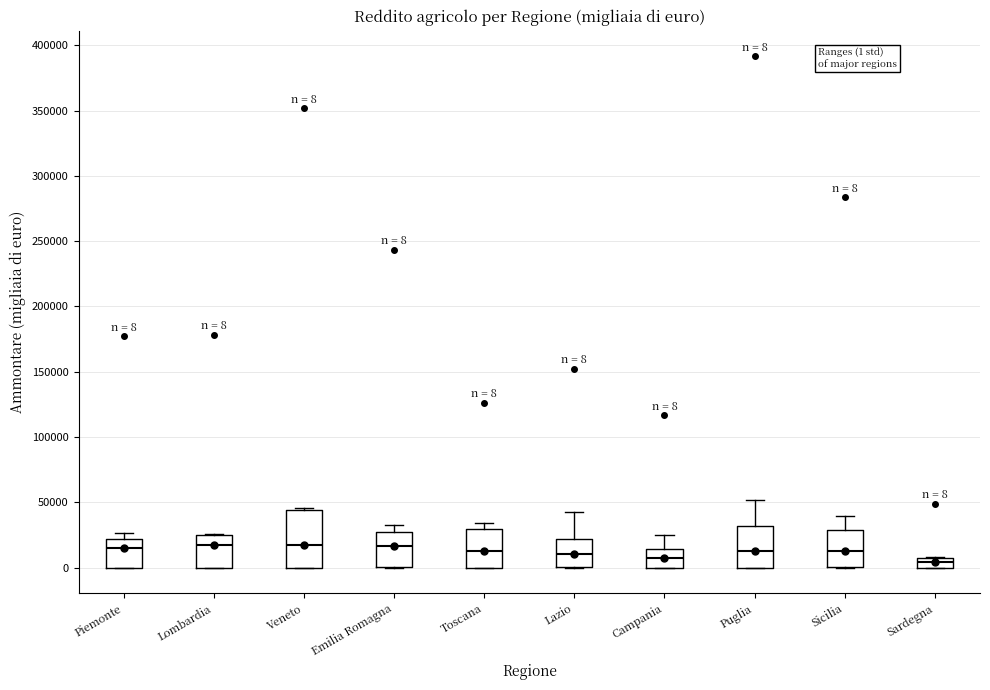

Comparing the boxes themselves (not the whiskers), which one is the tallest?

Veneto